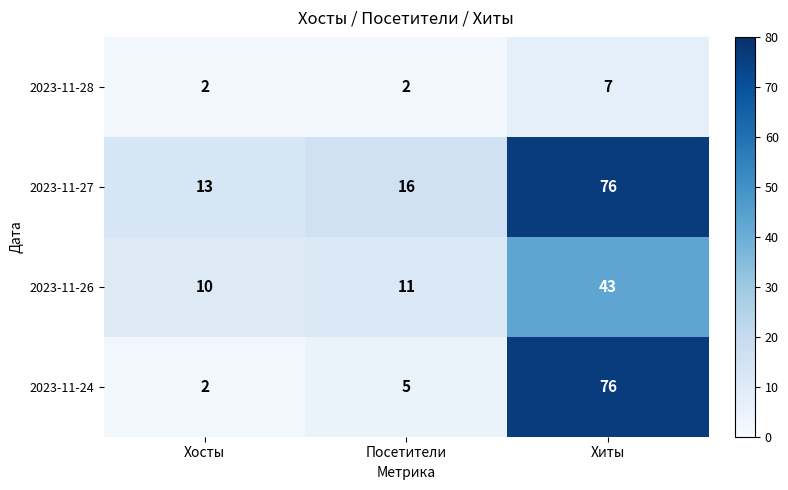

What is the difference between the 2023-11-28 values at Хосты and Хиты?

5